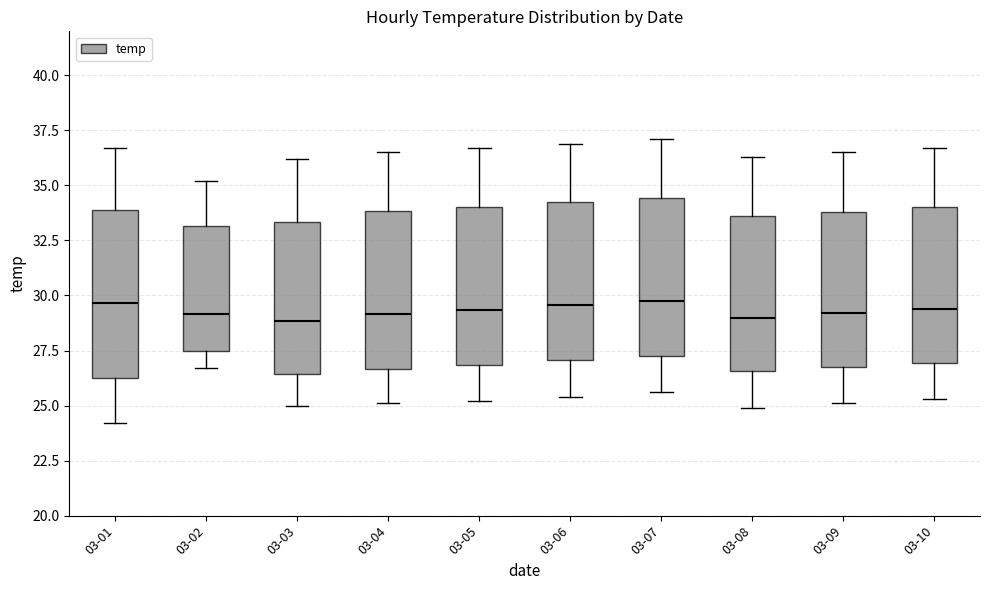

Where does the median line of the box for 03-03 sit on the y-axis? The values are not printed on the chart, so give them approximately, as read against the axis.

29.0